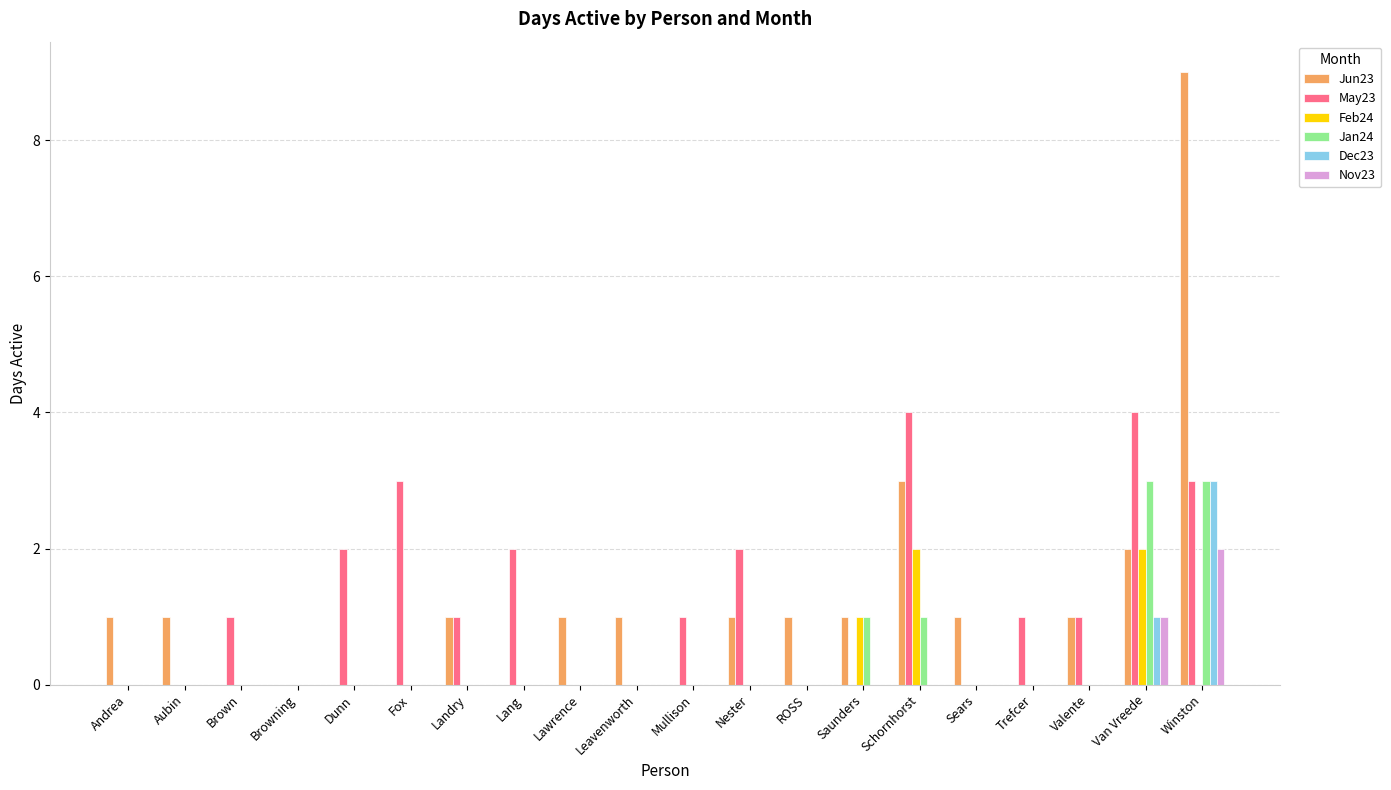

Reading left to right, transcribe all the data shown in this chart.

Jun23: 1	1	0	0	0	0	1	0	1	1	0	1	1	1	3	1	0	1	2	9
May23: 0	0	1	0	2	3	1	2	0	0	1	2	0	0	4	0	1	1	4	3
Feb24: 0	0	0	0	0	0	0	0	0	0	0	0	0	1	2	0	0	0	2	0
Jan24: 0	0	0	0	0	0	0	0	0	0	0	0	0	1	1	0	0	0	3	3
Dec23: 0	0	0	0	0	0	0	0	0	0	0	0	0	0	0	0	0	0	1	3
Nov23: 0	0	0	0	0	0	0	0	0	0	0	0	0	0	0	0	0	0	1	2